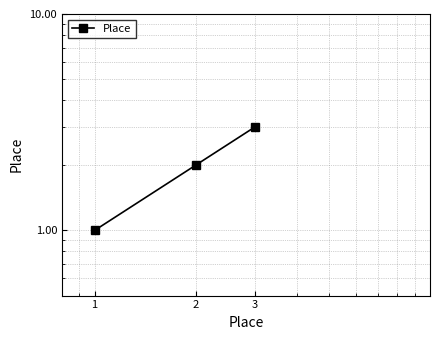

What is the maximum value shown in the chart?

3